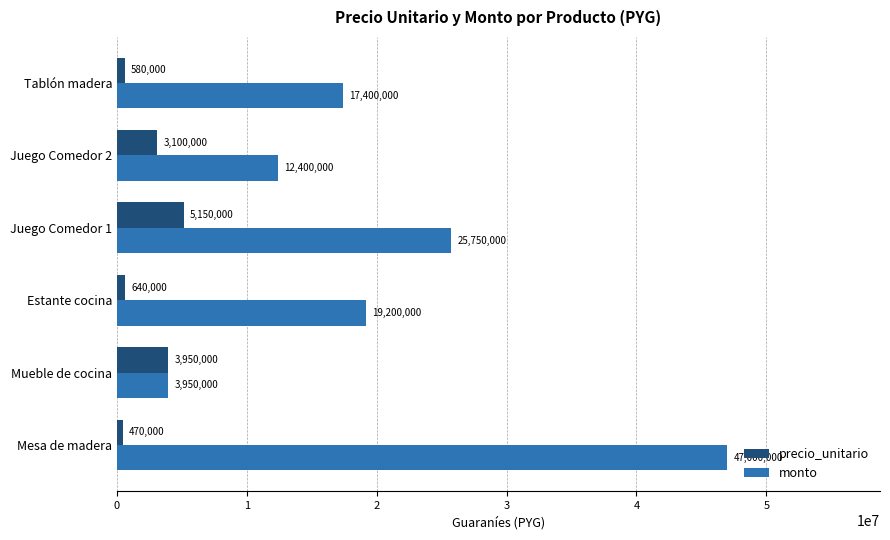

The value of precio_unitario at Juego Comedor 2 is 5167233. True or false?

False